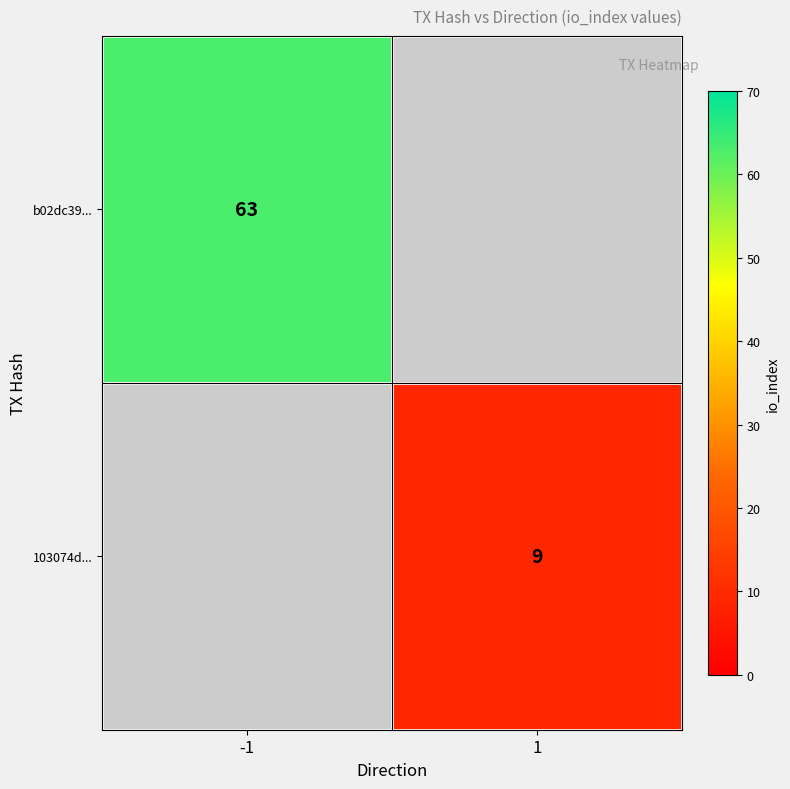

Is it true that 103074d... equals 5 at 1?

False